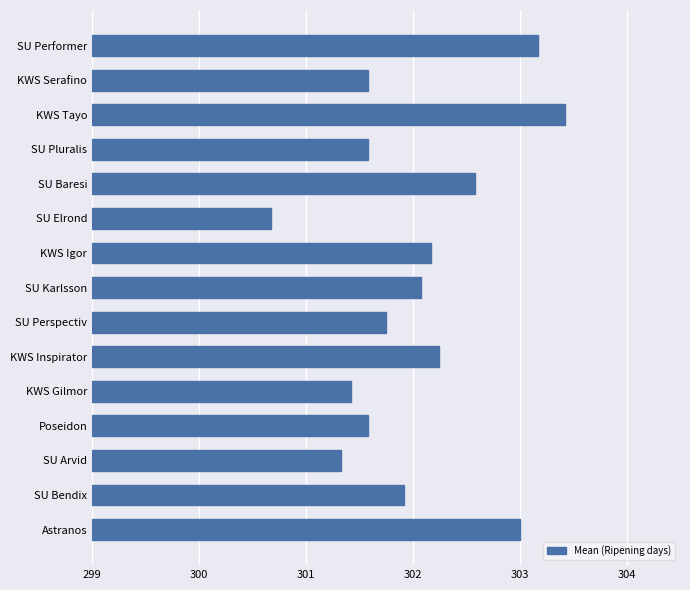

What value does the data have at SU Performer?

303.2